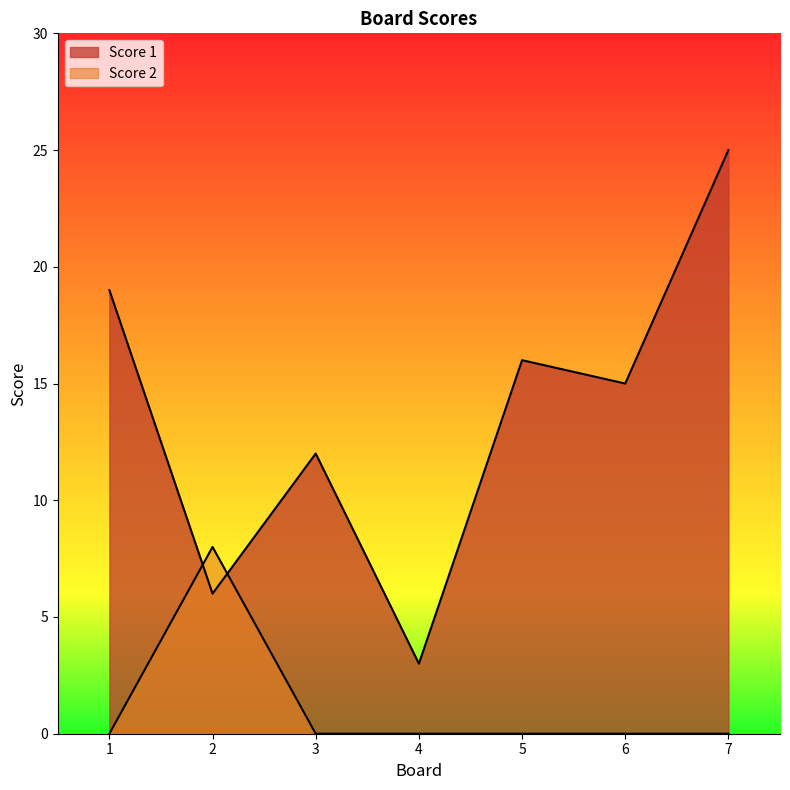

The value of Score 2 at 5 is 0. True or false?

True